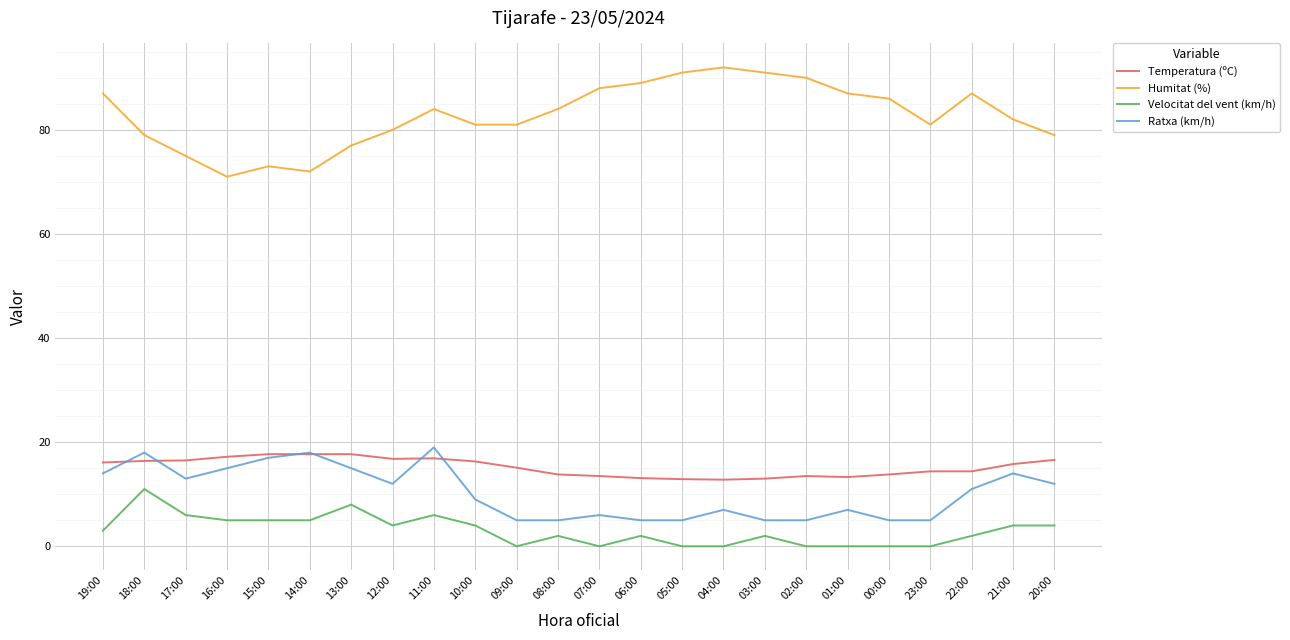

True or false: Temperatura (ºC) and Humitat (%) intersect in this chart.

False